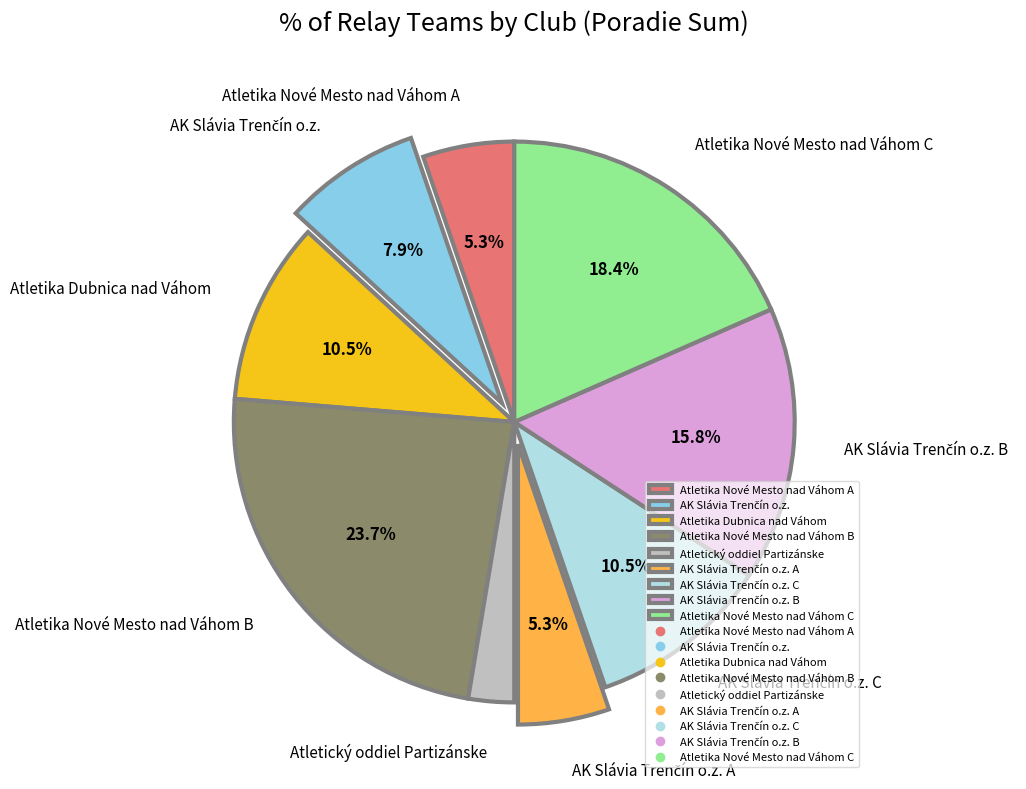

Between Atletika Dubnica nad Váhom and Atletika Nové Mesto nad Váhom B, which is larger?

Atletika Nové Mesto nad Váhom B